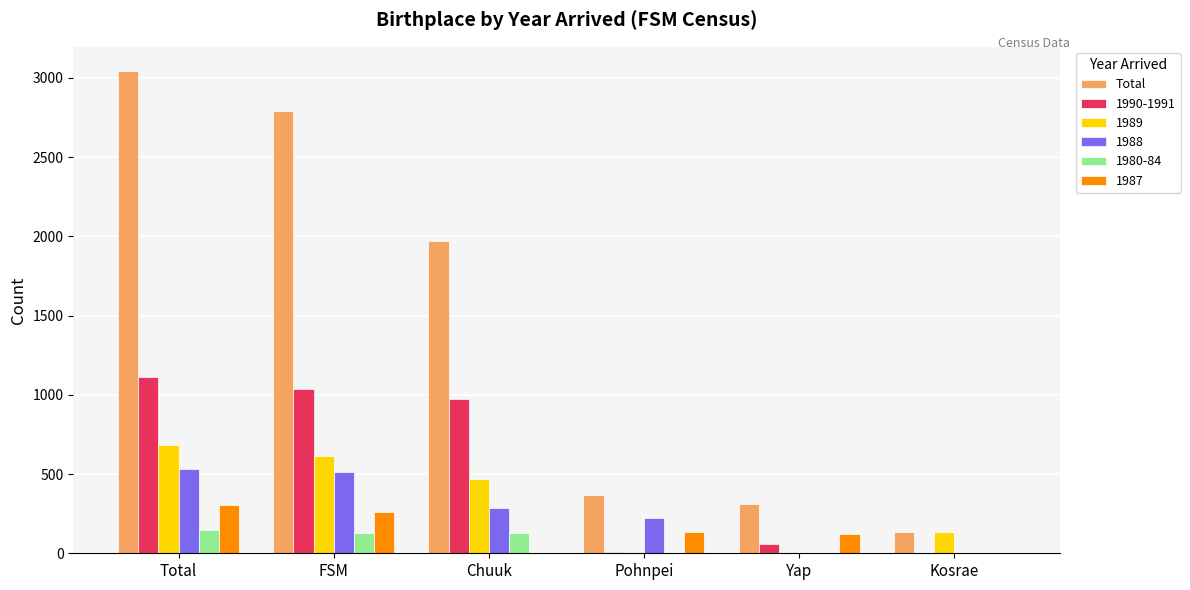

What is the maximum value for Total?

3044